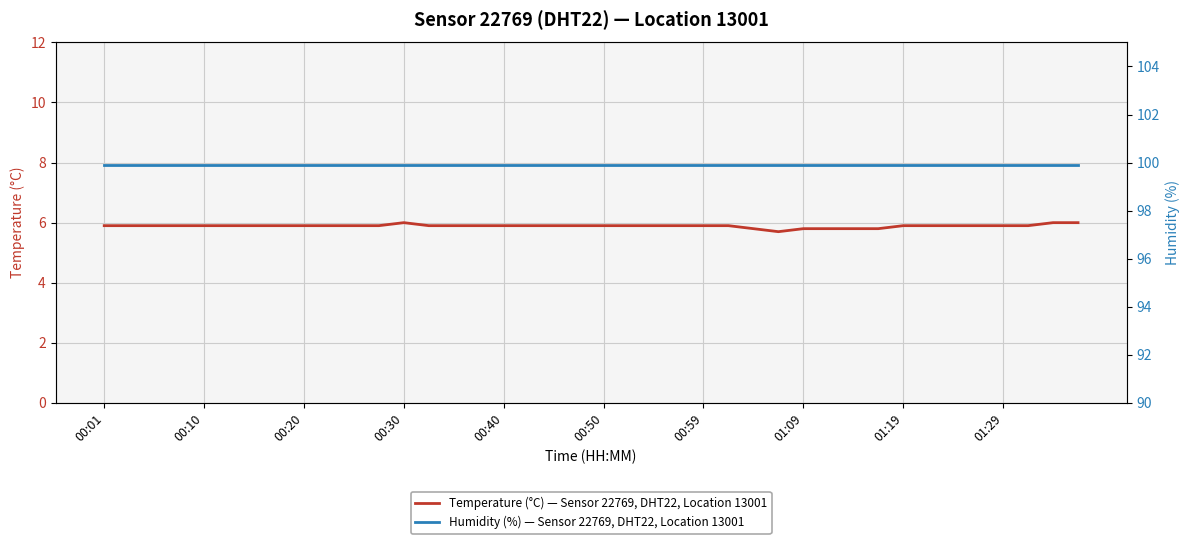

Where is Humidity (%) — Sensor 22769, DHT22, Location 13001 nearest to the value 99?

00:01